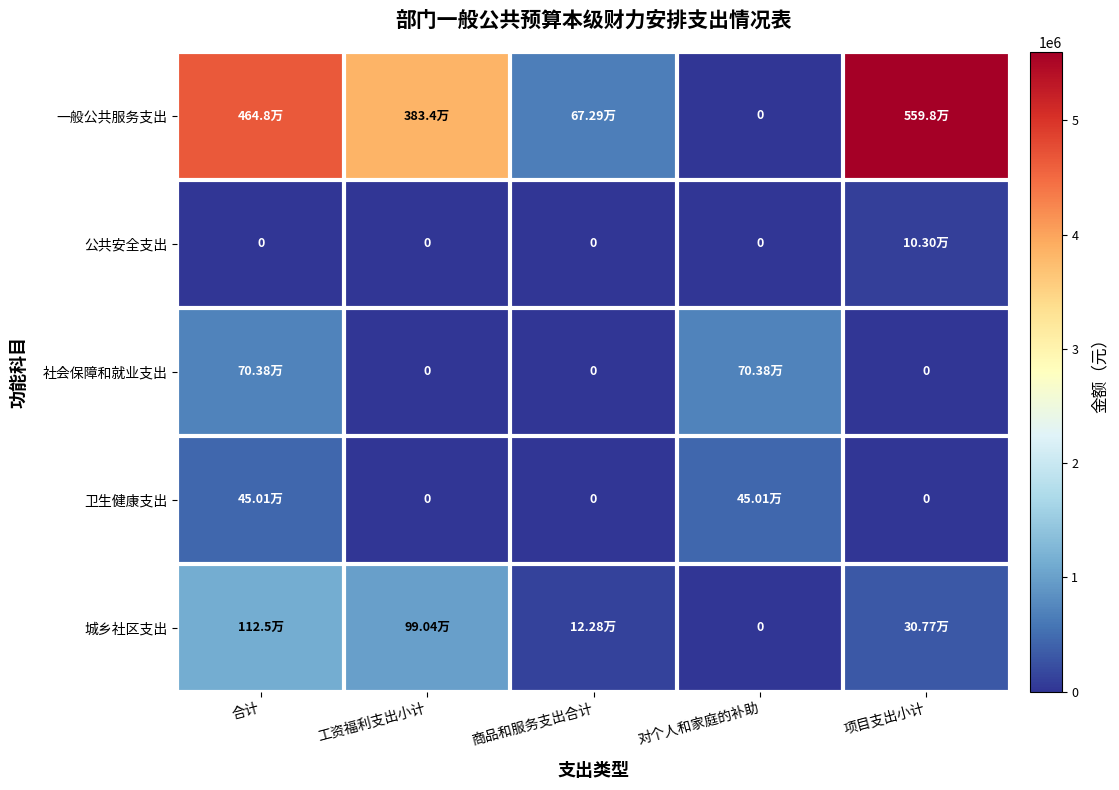

Between 工资福利支出小计 and 对个人和家庭的补助, which is larger?

工资福利支出小计